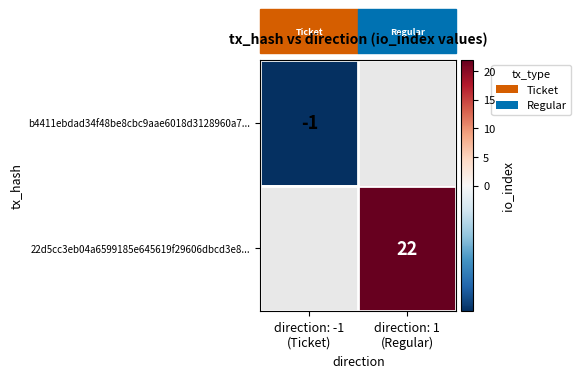

What is the smallest value displayed?

-1.0